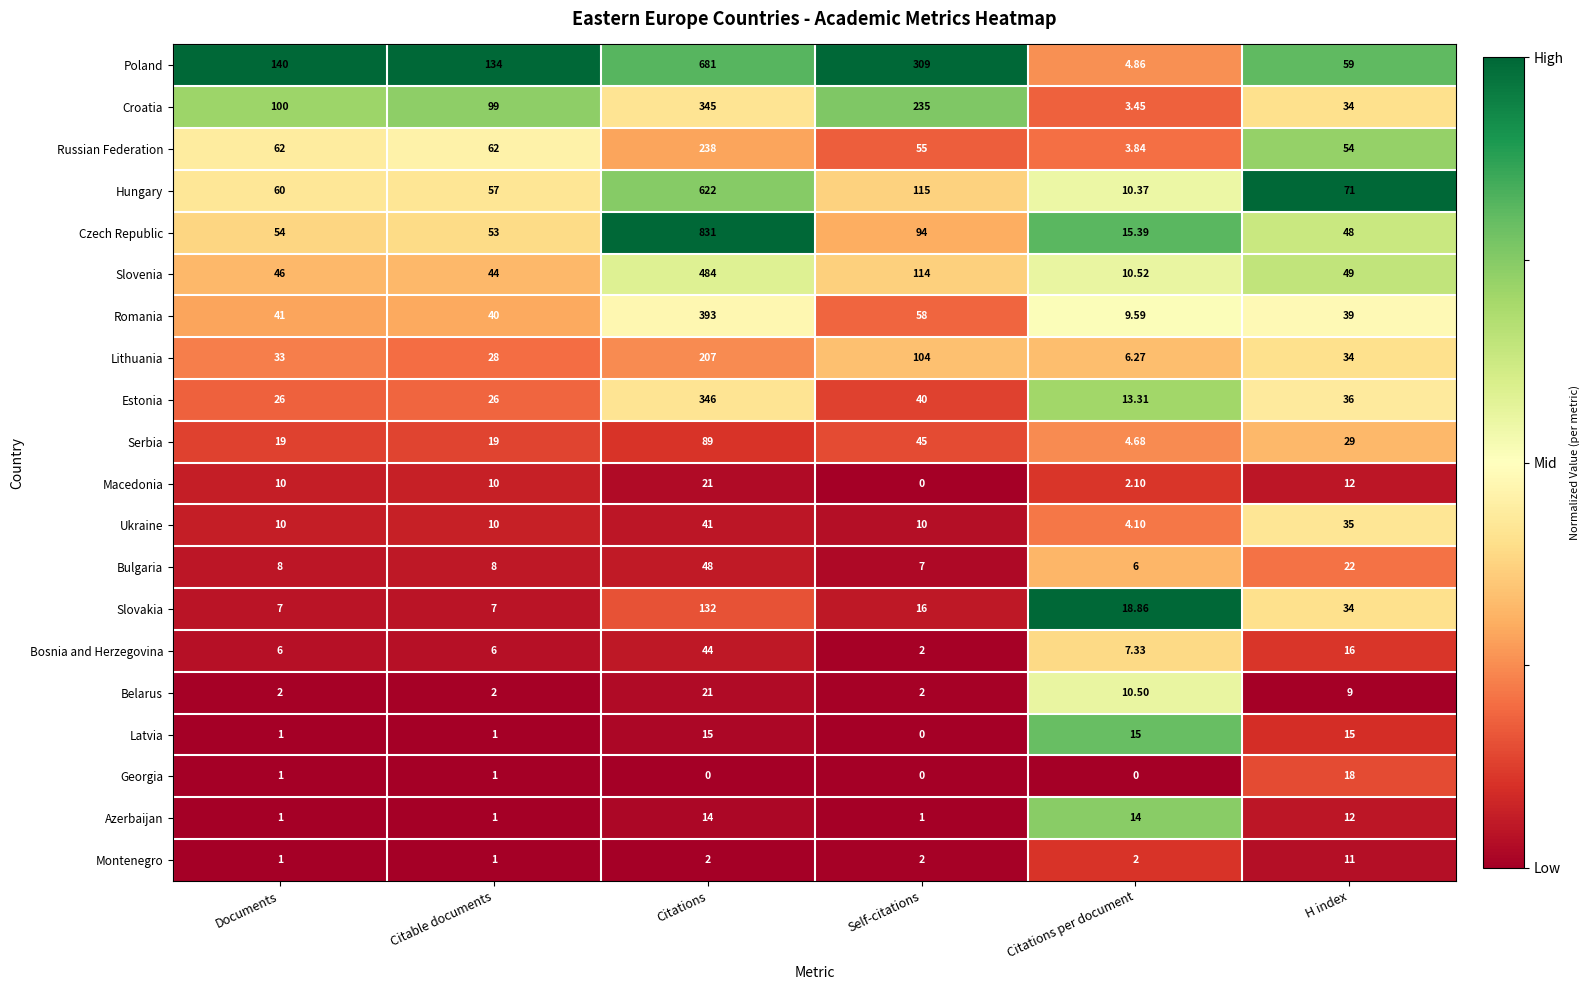

Which category has the lowest value in the Estonia series?

Citations per document